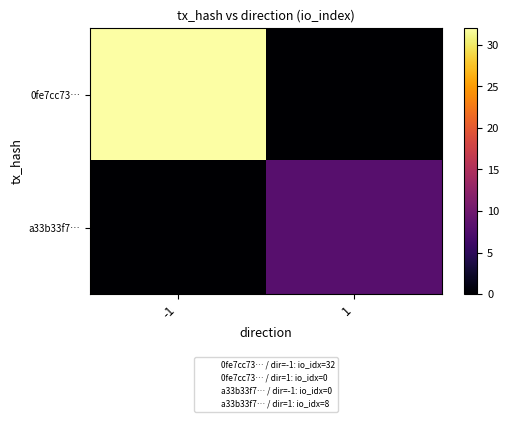

Reading left to right, what are all the values shown in this chart?

0fe7cc73…: -1=32	1=0
a33b33f7…: -1=0	1=8